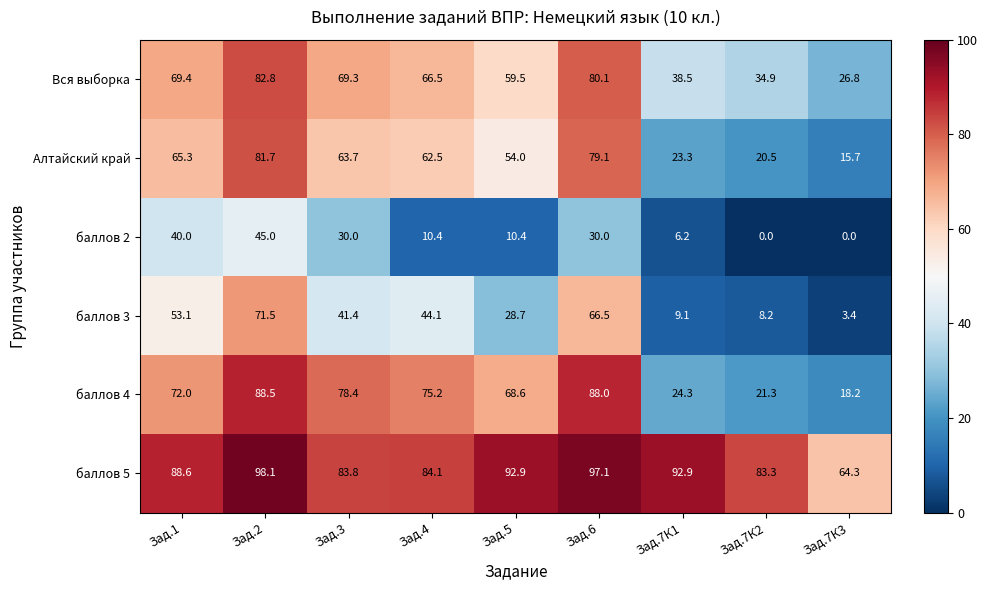

List the series in order of their peak value, lowest first.

баллов 2, баллов 3, Алтайский край, Вся выборка, баллов 4, баллов 5